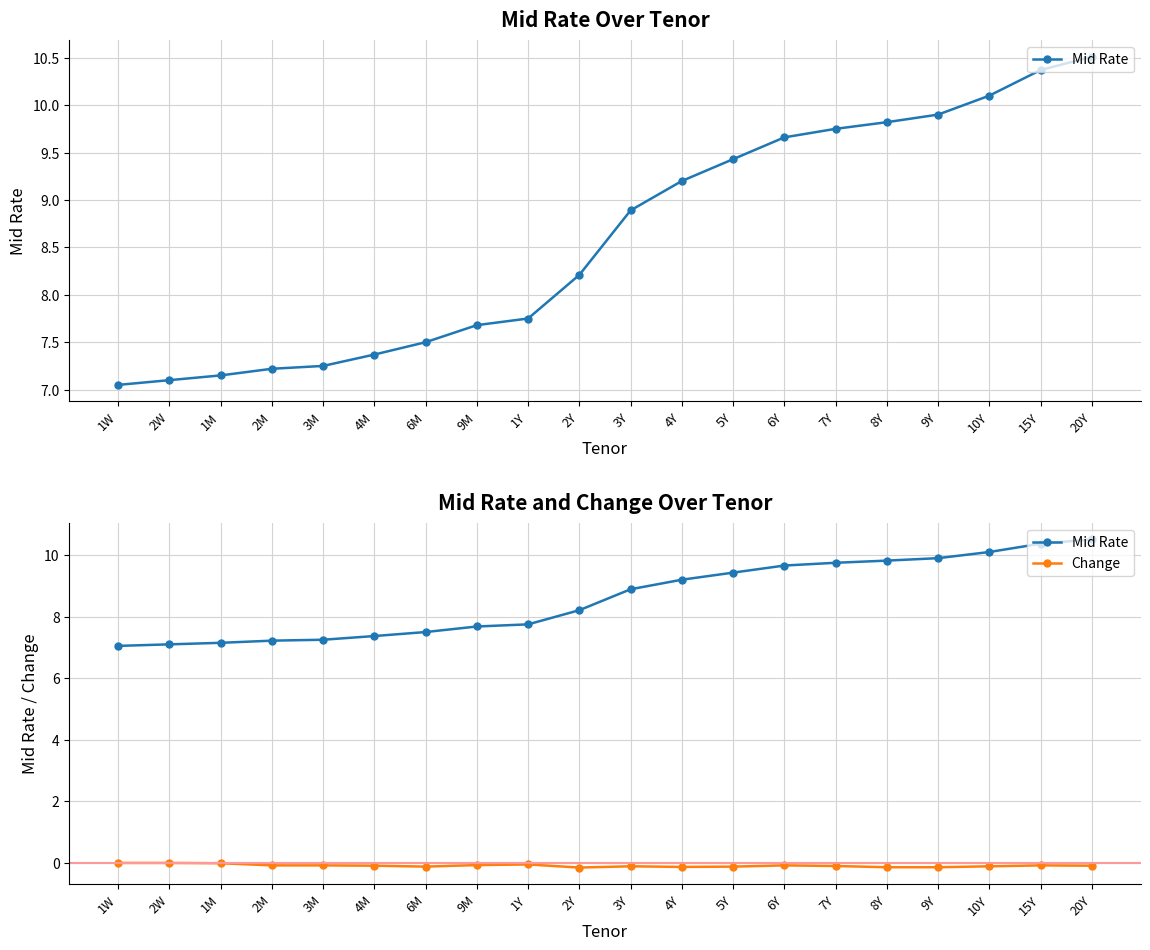

How many interior local valleys does the Change series have?

3